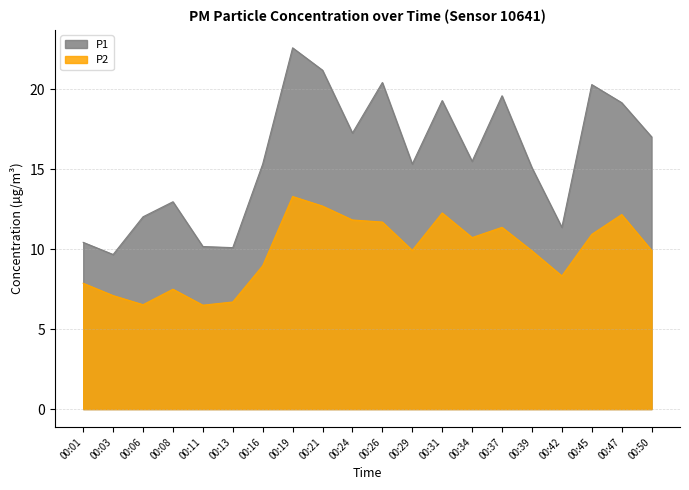

At 00:29, list the series in order from largest to smallest.

P1, P2